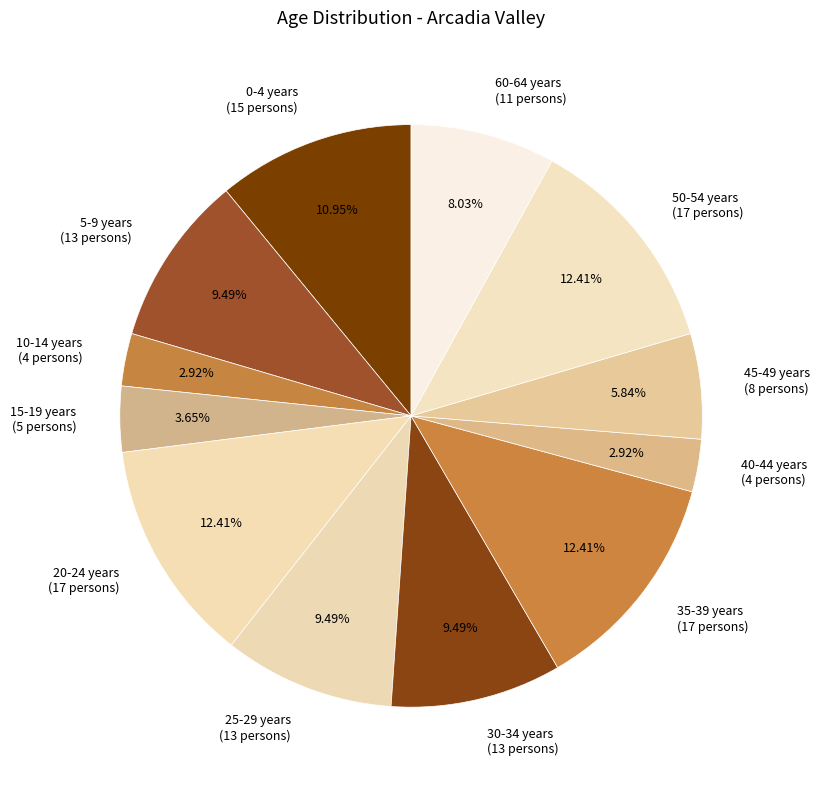

Which category has the biggest portion of the pie?

20-24 years